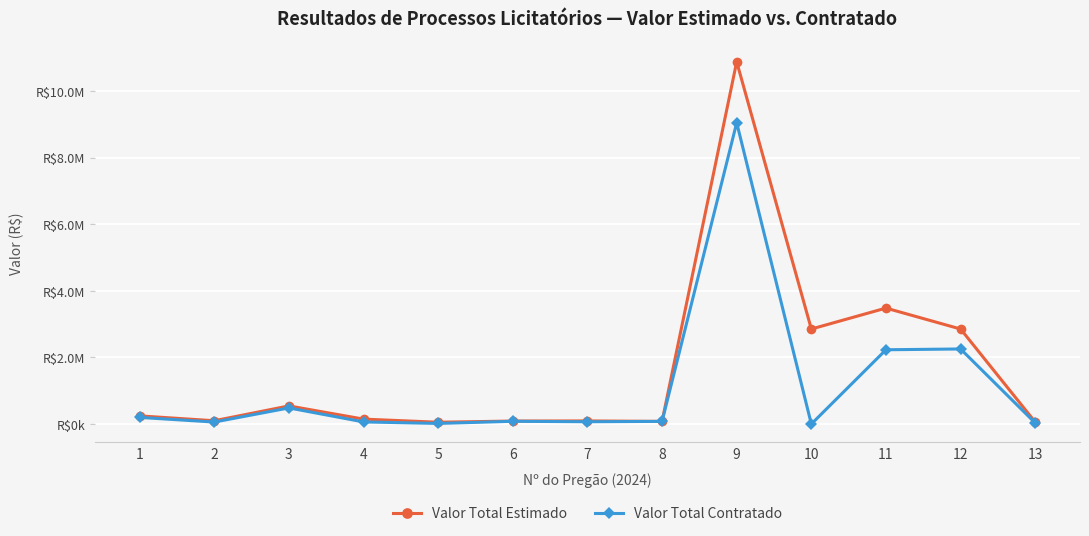

What is the sum of all Valor Total Estimado values?

21475127.2